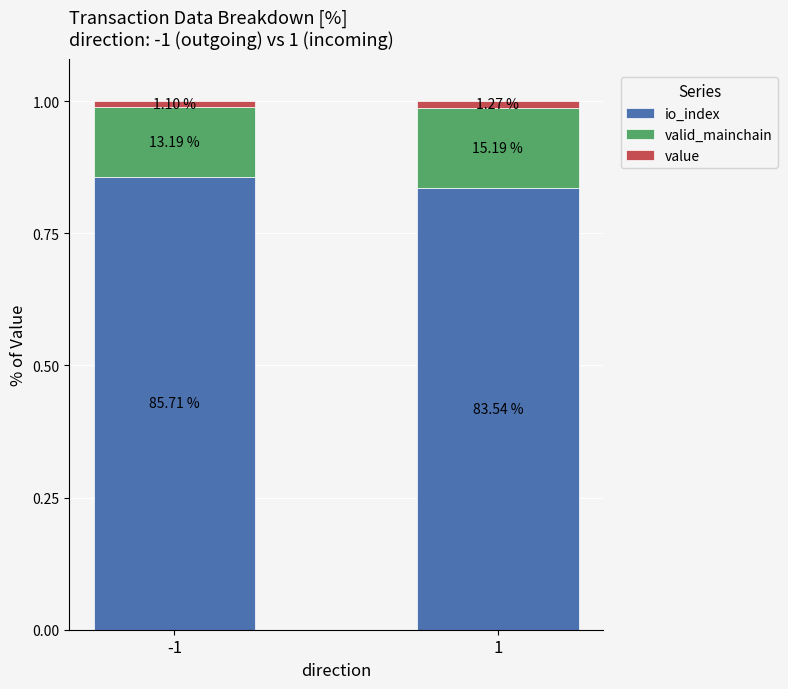

At how many categories does at least one series exceed 0?

2